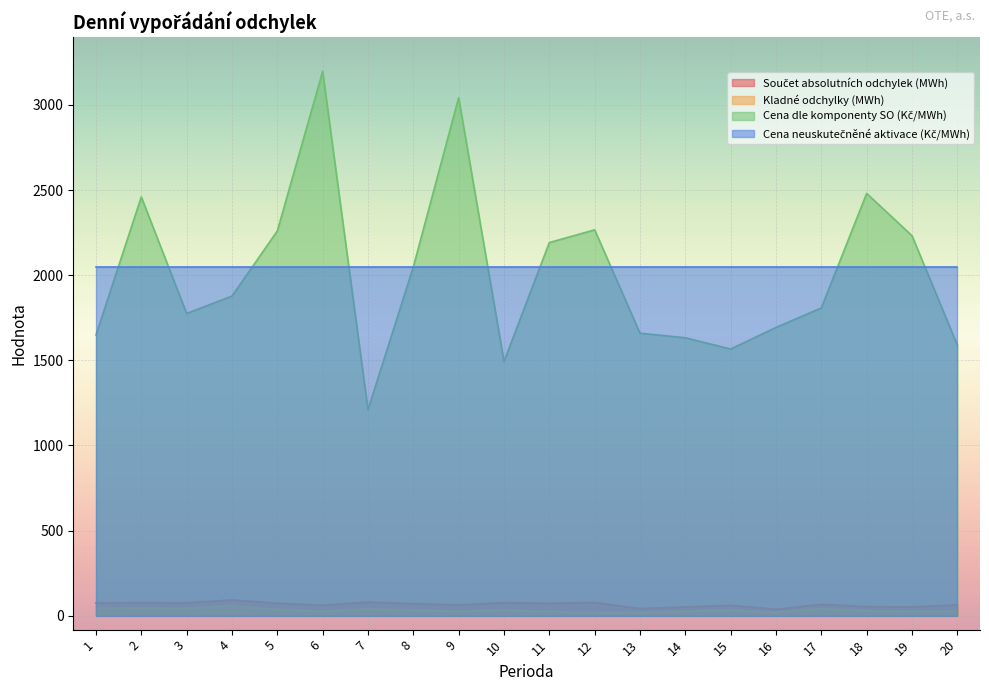

What is the difference between the maximum and minimum values in the Kladné odchylky (MWh) series?

39.4